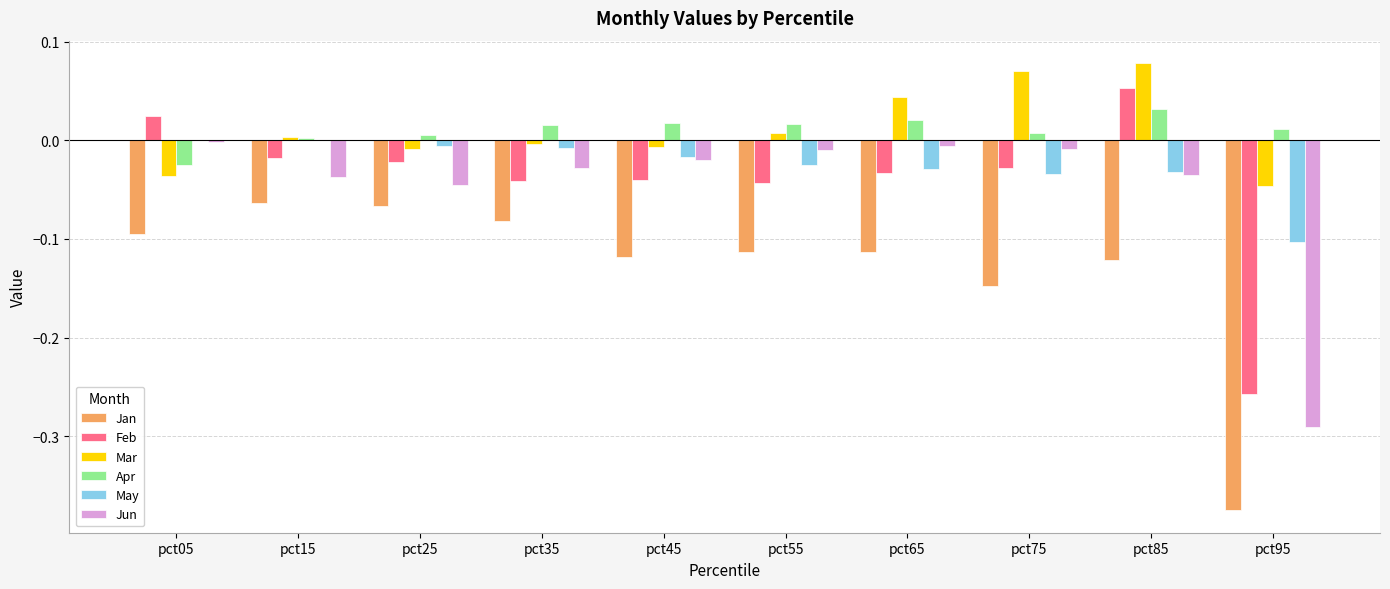

At which category is the sum across all series the highest?

pct85